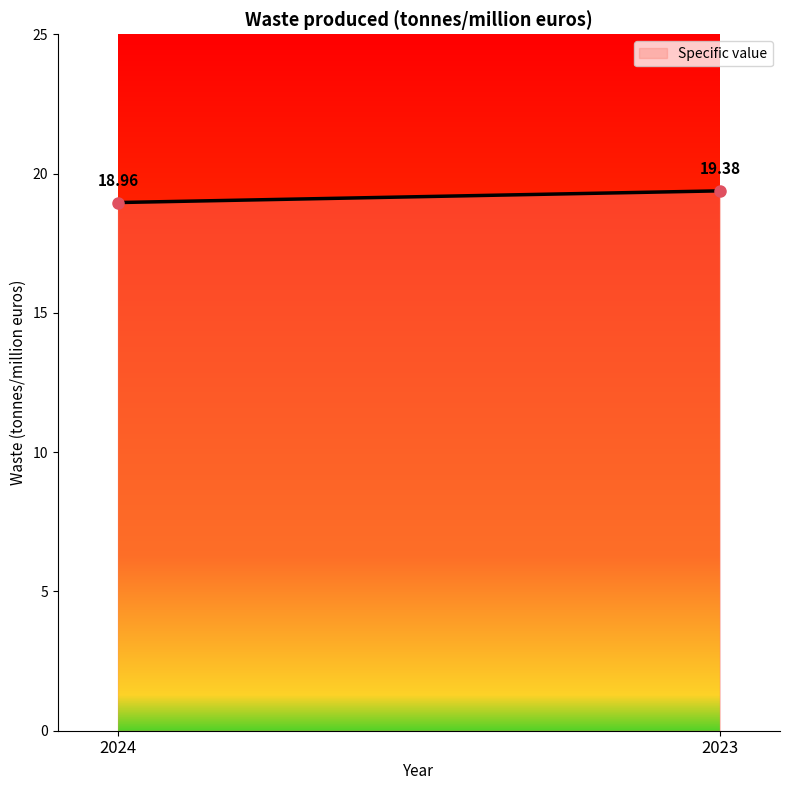

What is the sum of all values?

38.3